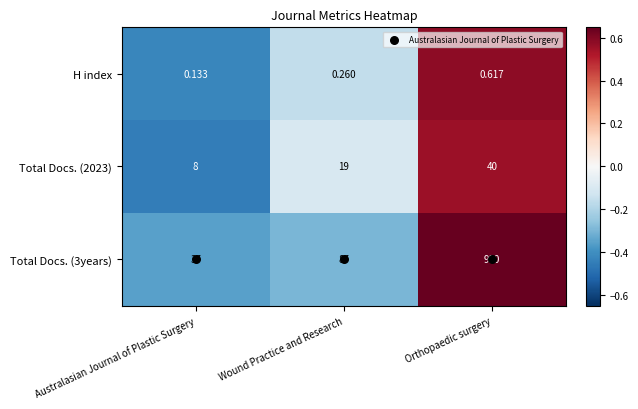

List the labels in order of H index value, smallest first.

Australasian Journal of Plastic Surgery, Wound Practice and Research, Orthopaedic surgery